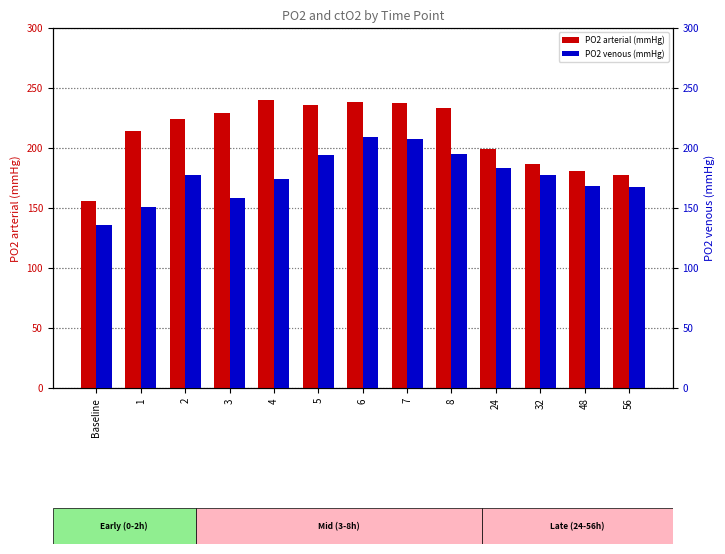

How many groups of bars are there?

13